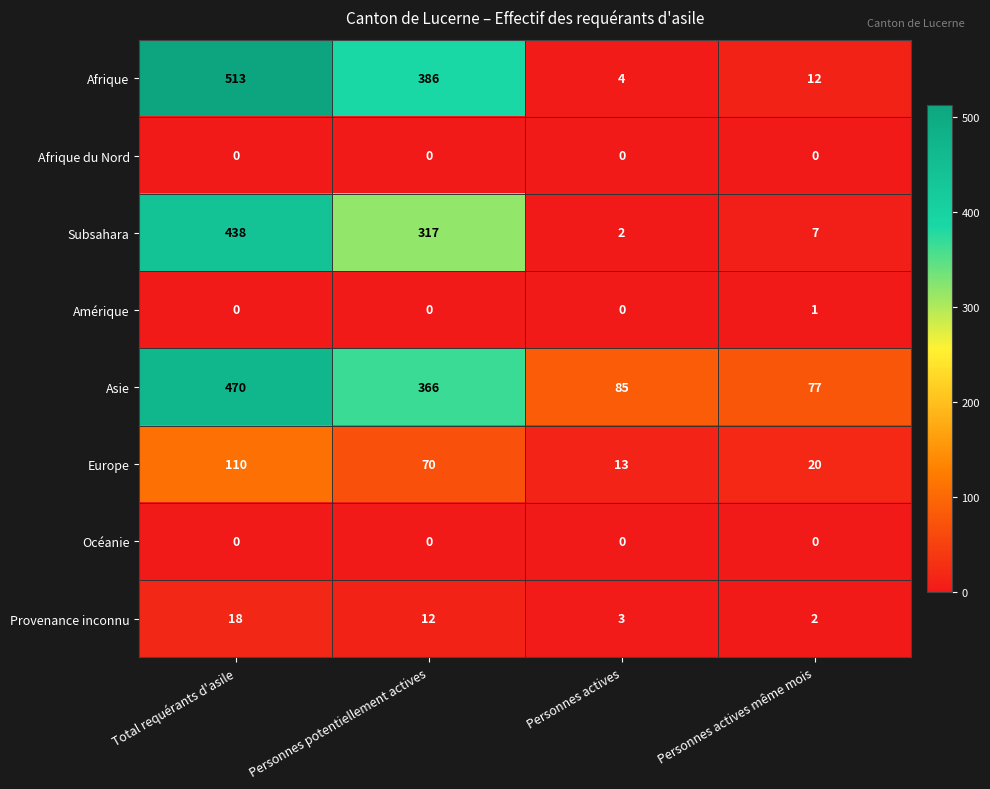

What is the total value across all series at Personnes potentiellement actives?

1151